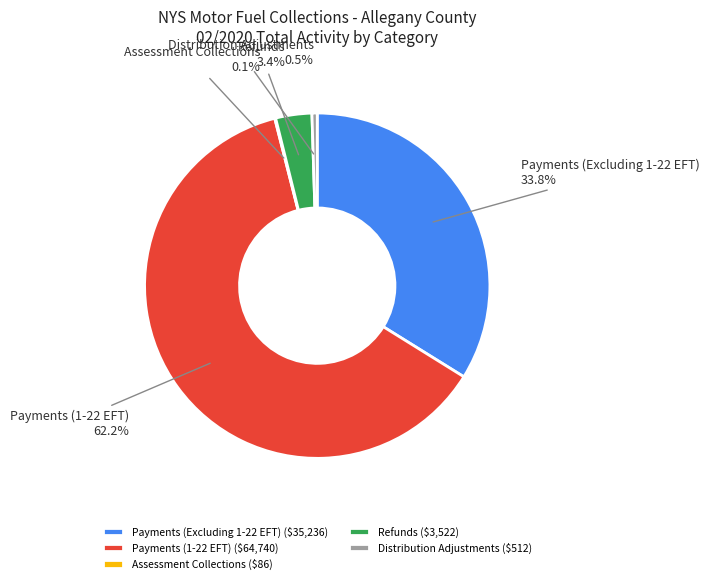

To the nearest percent, what is the difference between the Payments (Excluding 1-22 EFT) and Refunds slice percentages?

30%